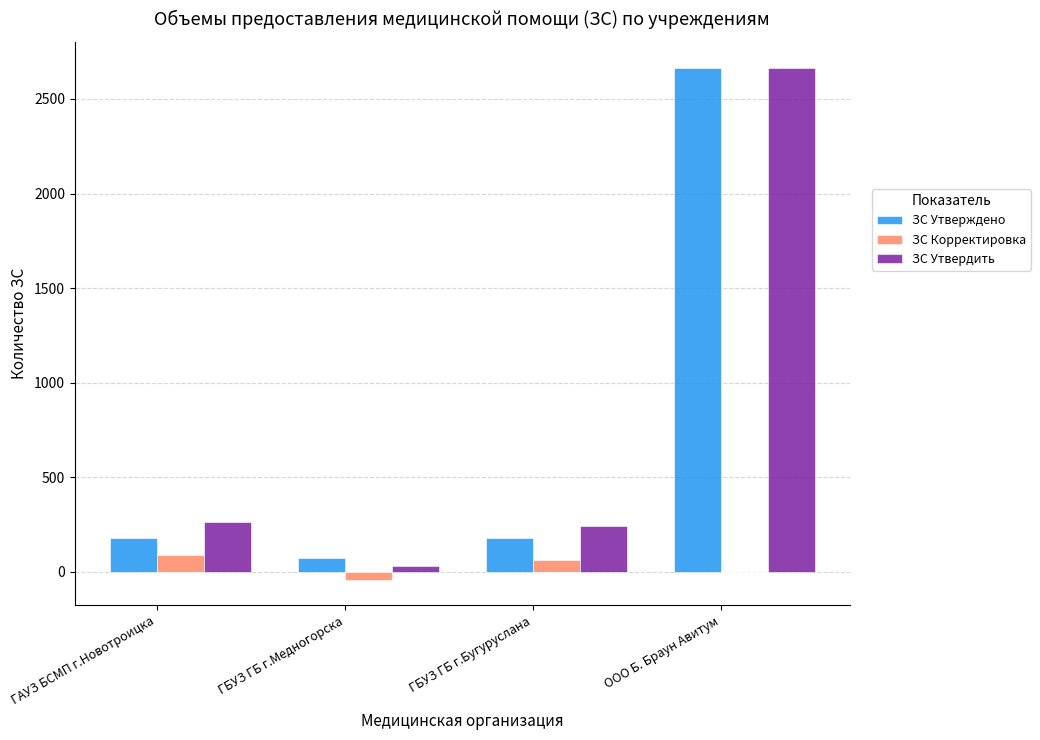

What is the difference between the maximum and minimum values in the ЗС Утвердить series?

2636